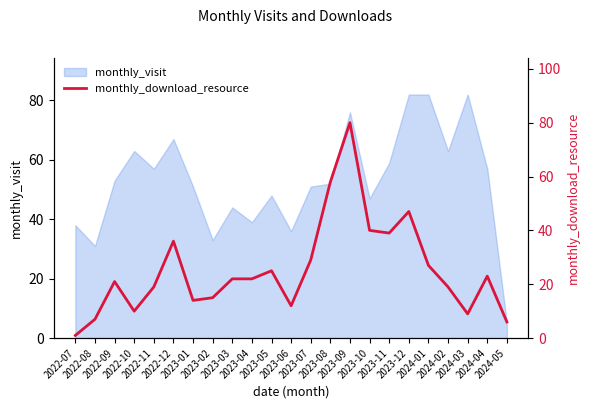

List the labels in order of value, largest first.

2023-09, 2023-08, 2023-12, 2023-10, 2023-11, 2022-12, 2023-07, 2024-01, 2023-05, 2024-04, 2023-03, 2023-04, 2022-09, 2022-11, 2024-02, 2023-02, 2023-01, 2023-06, 2022-10, 2024-03, 2022-08, 2024-05, 2022-07